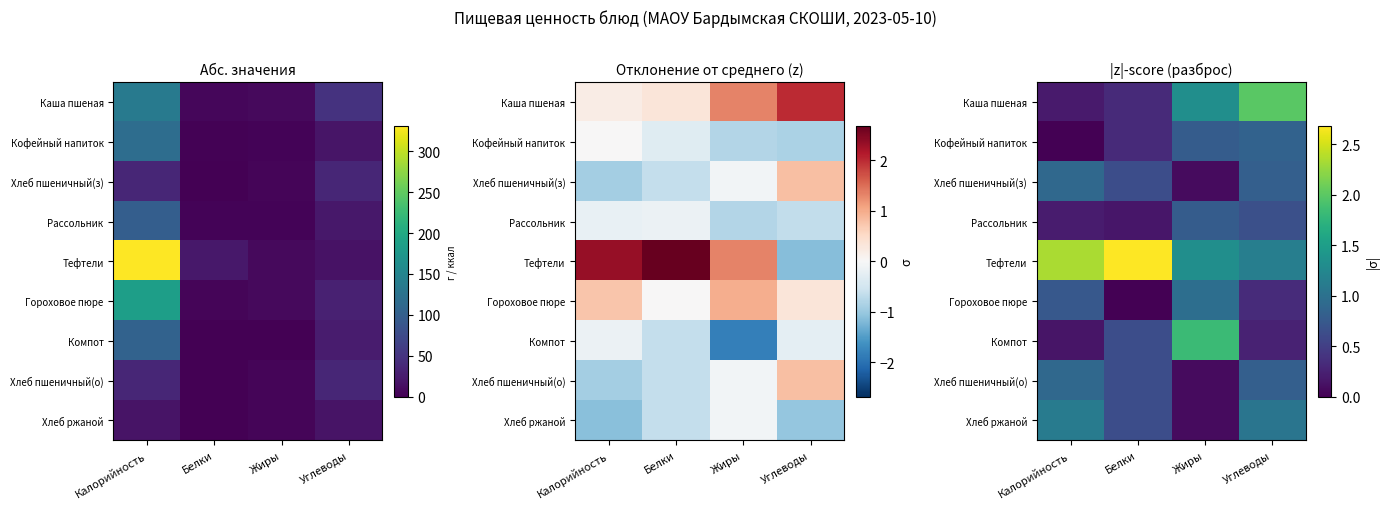

Which series changed the most between Белки and Жиры?

Тефтели